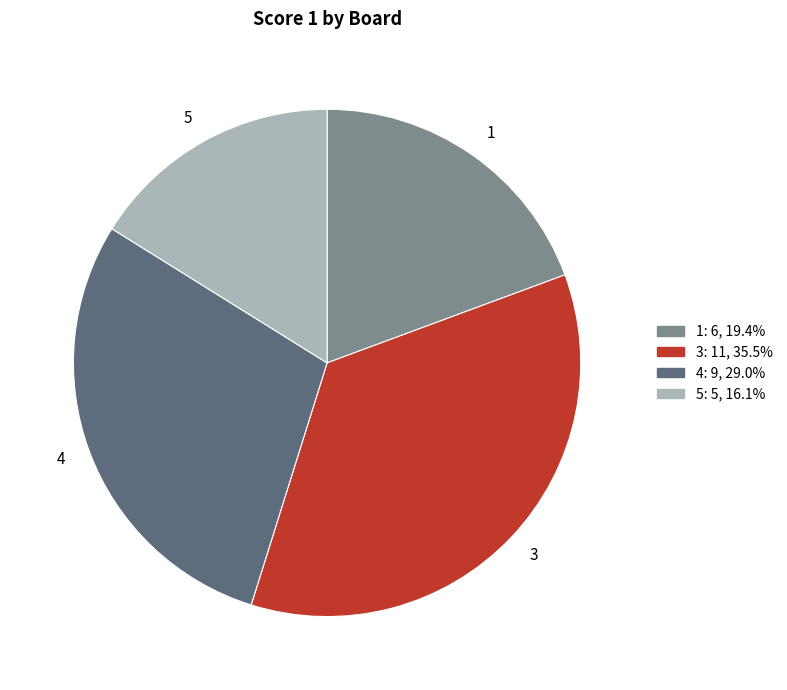

Is it true that 5 is 22% of the pie?

False